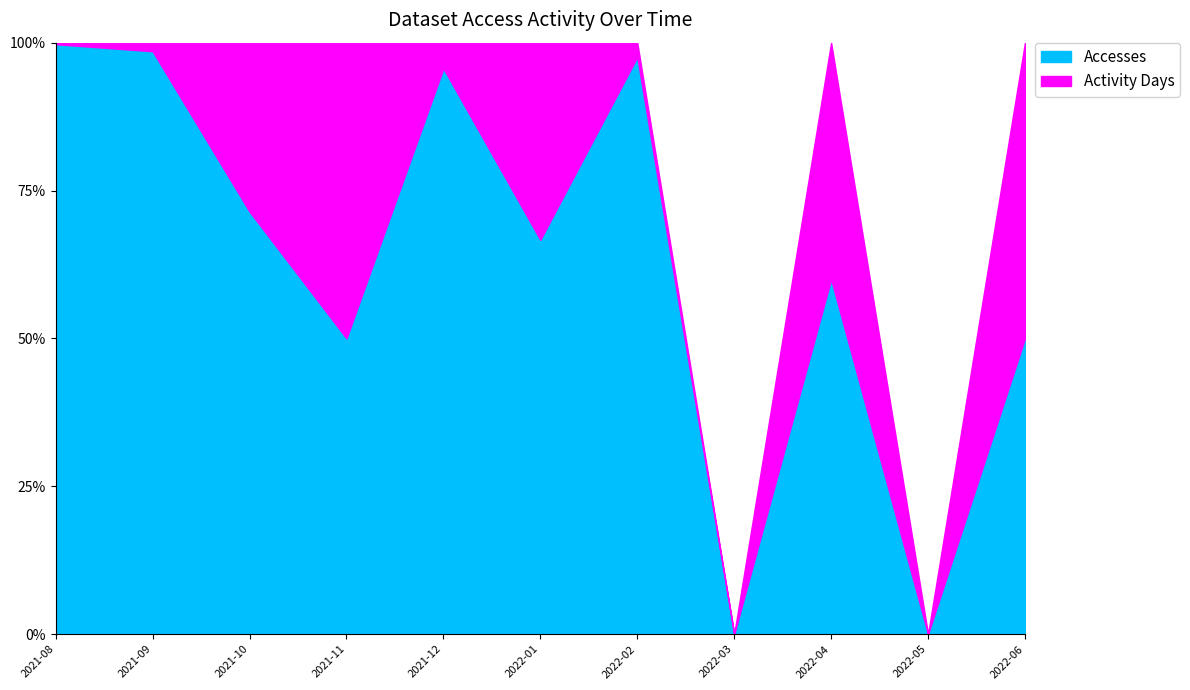

True or false: Accesses and Activity Days cross at least once.

False